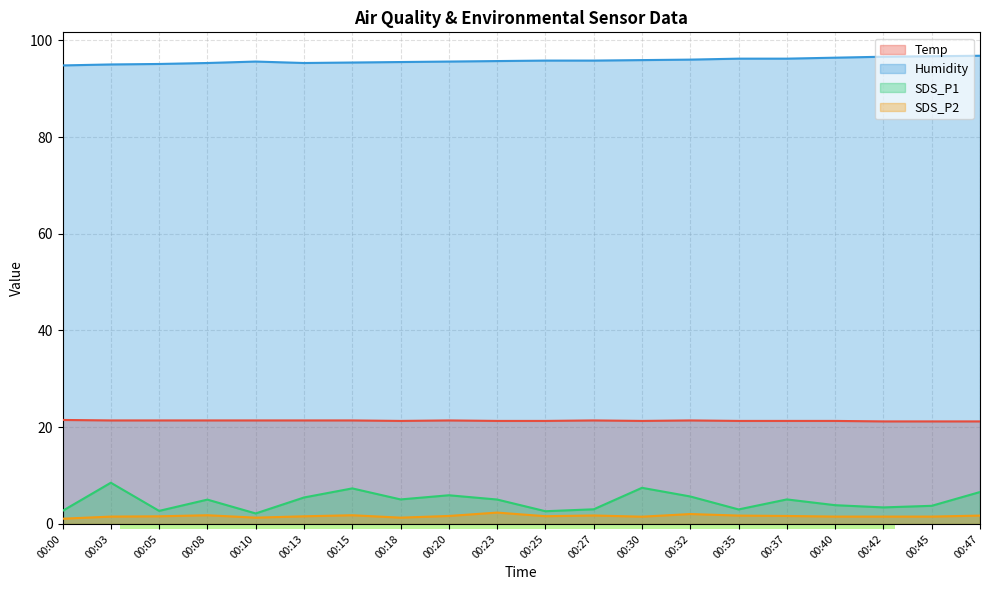

How many lines are shown in the chart?

4